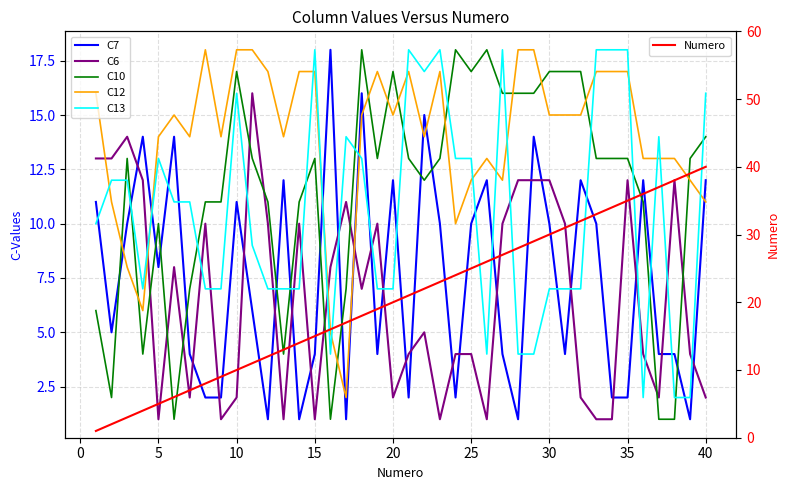

Is this an area chart (filled region under the line)?

No